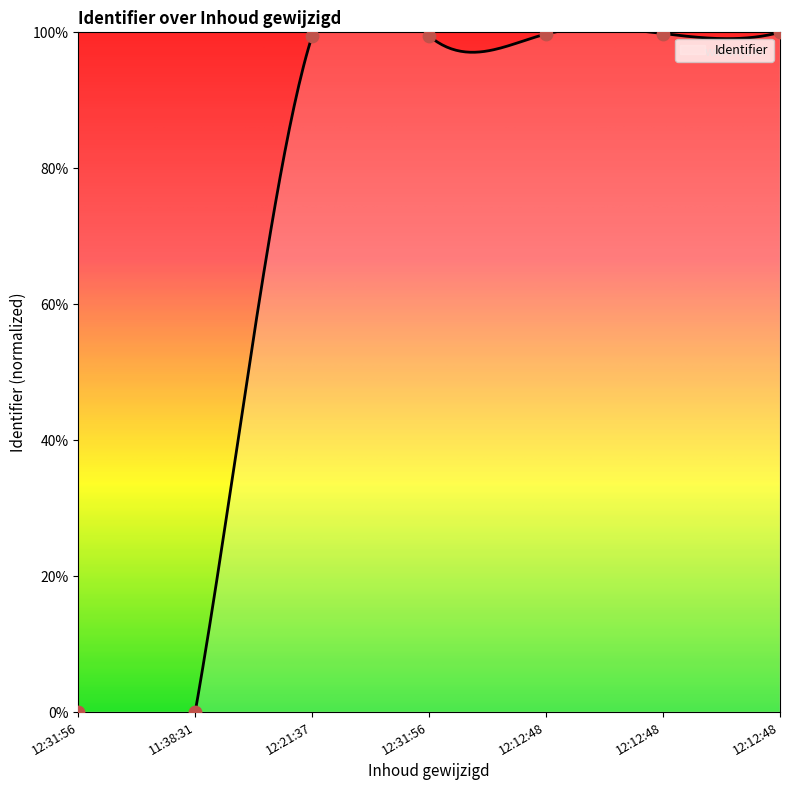

What is the change in value from 12:31:56 to 12:21:37?

+99.5